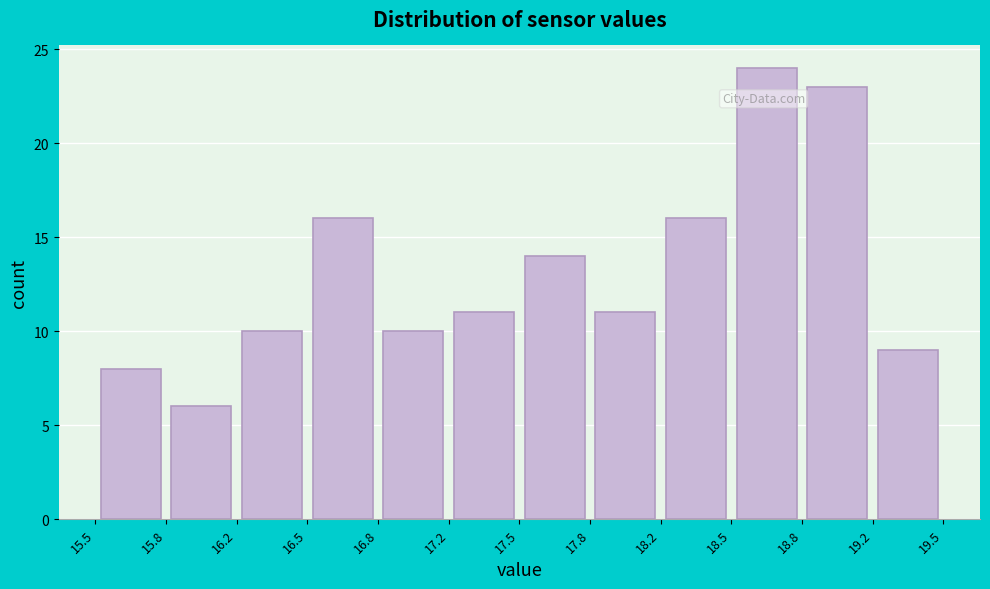

Reading left to right, transcribe this chart: for each bar, give the range it covers on the x-axis and its height. The values are not printed on the chart, so give them approximately, as read against the axis.

15.5 to 15.8: 8
15.8 to 16.2: 6
16.2 to 16.5: 10
16.5 to 16.8: 16
16.8 to 17.2: 10
17.2 to 17.5: 11
17.5 to 17.8: 14
17.8 to 18.2: 11
18.2 to 18.5: 16
18.5 to 18.8: 24
18.8 to 19.2: 23
19.2 to 19.5: 9